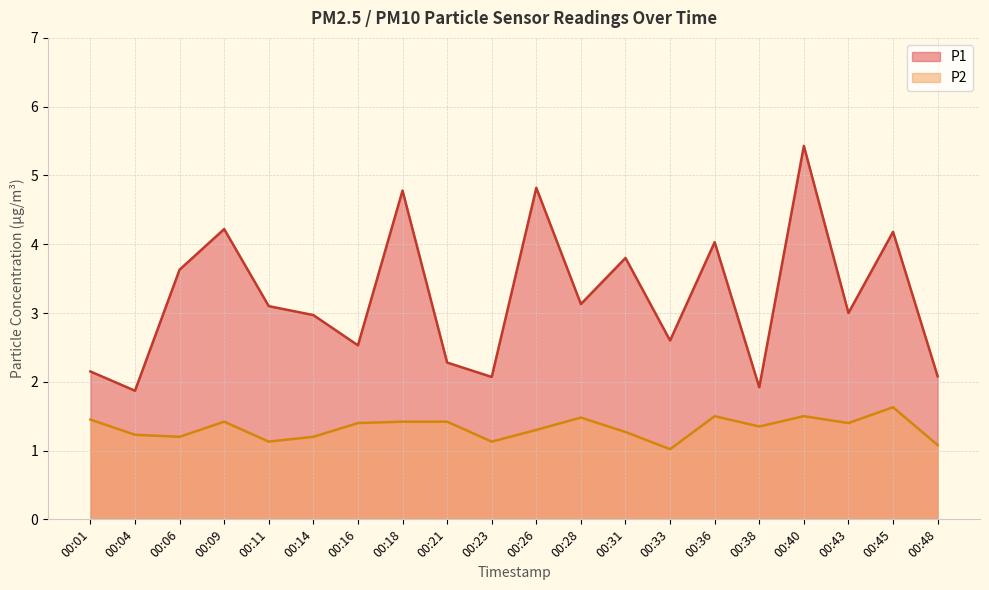

At which category does the chart reach its peak across all series?

00:40